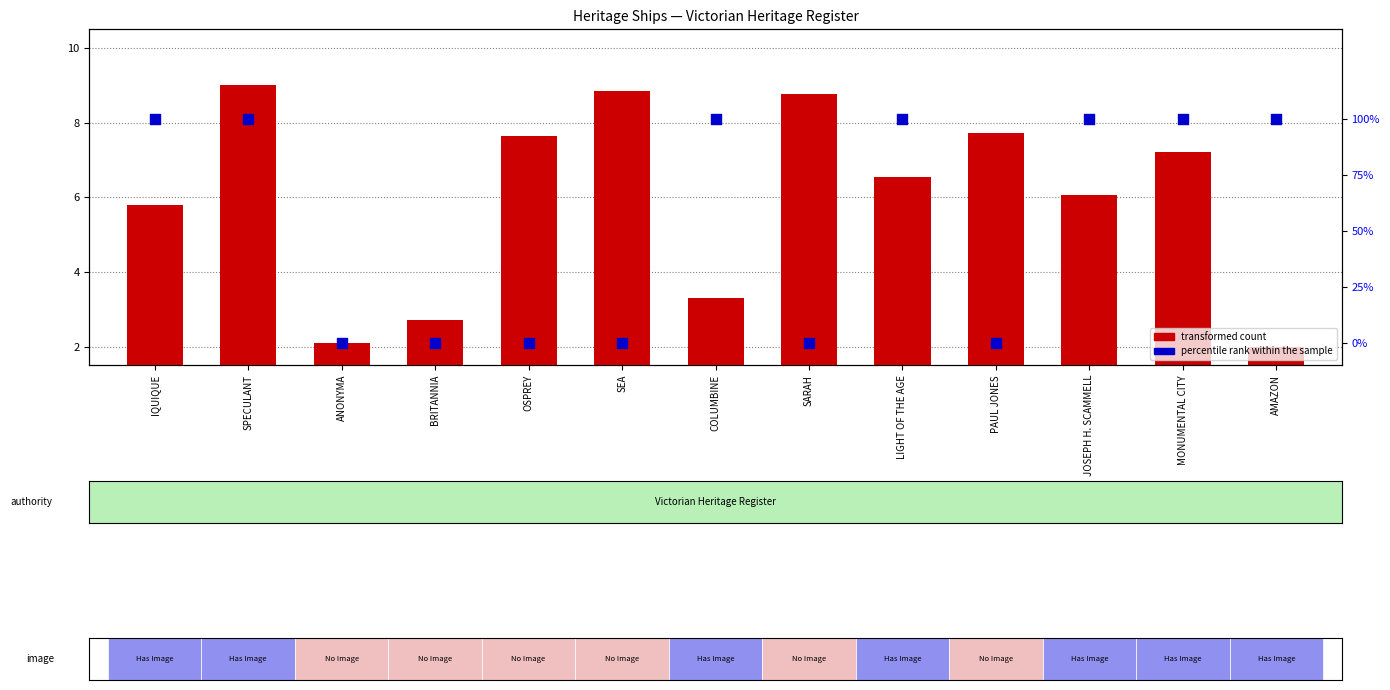

What are all the series names shown in the legend?

transformed count, percentile rank within the sample